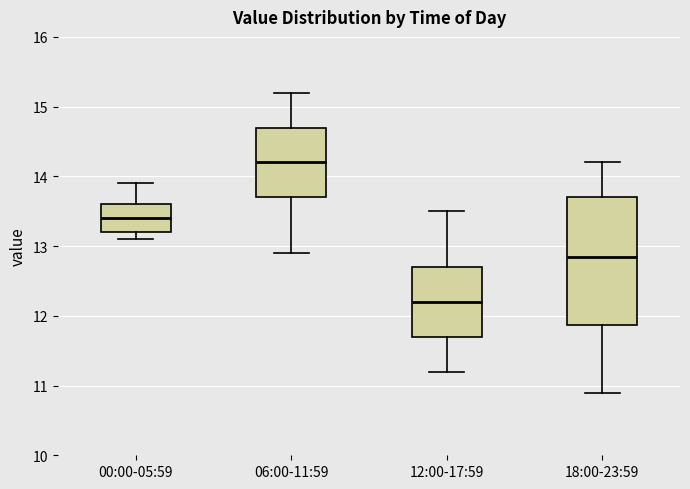

Which box has the lowest median line?

12:00-17:59